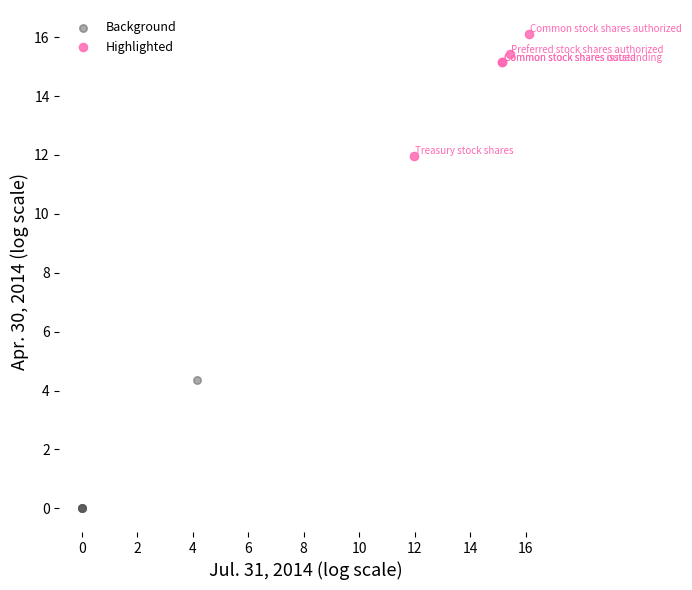

What are all the series names shown in the legend?

Background, Highlighted